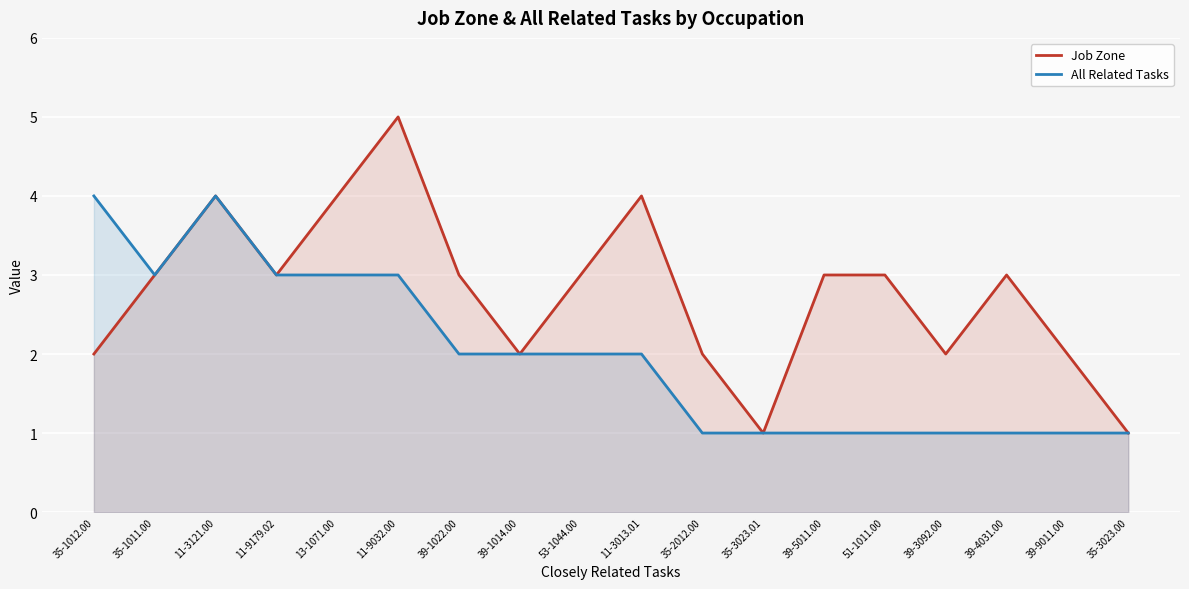

Is it true that Job Zone equals 3 at 35-1012.00?

False